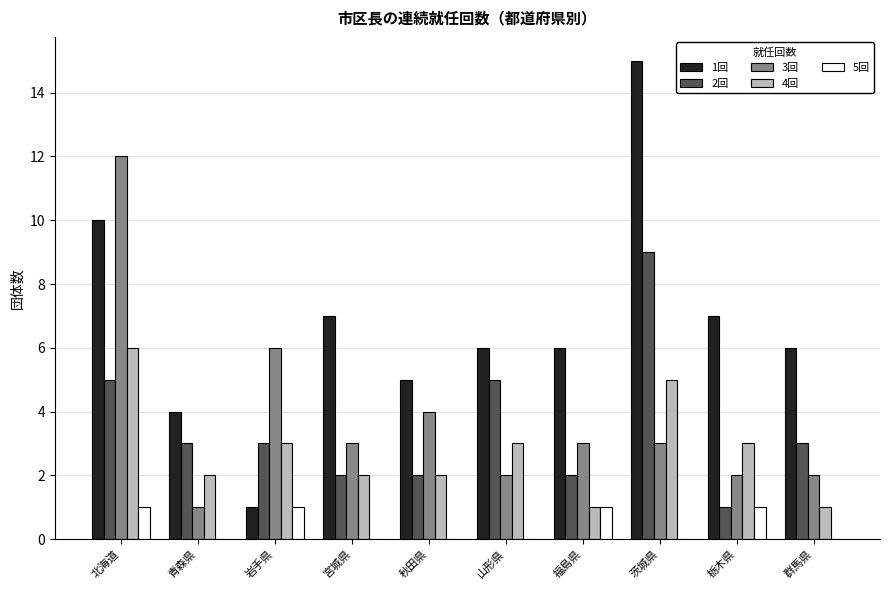

What is the highest value of the 1回 series?

15